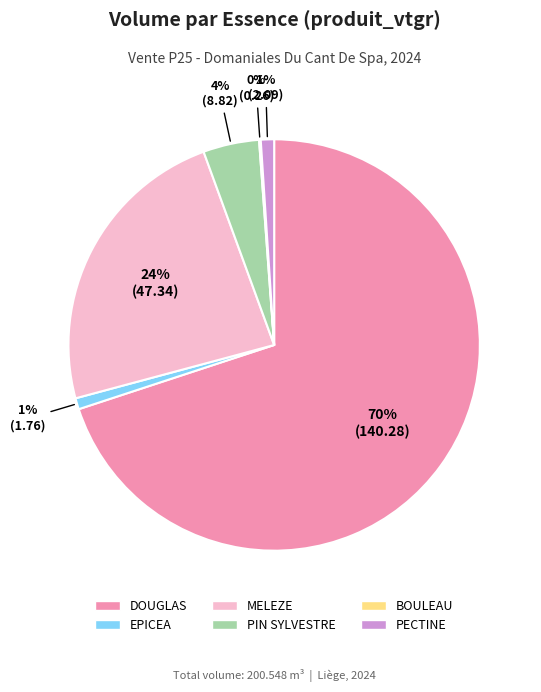

To the nearest percent, what is the average slice percentage?

17%